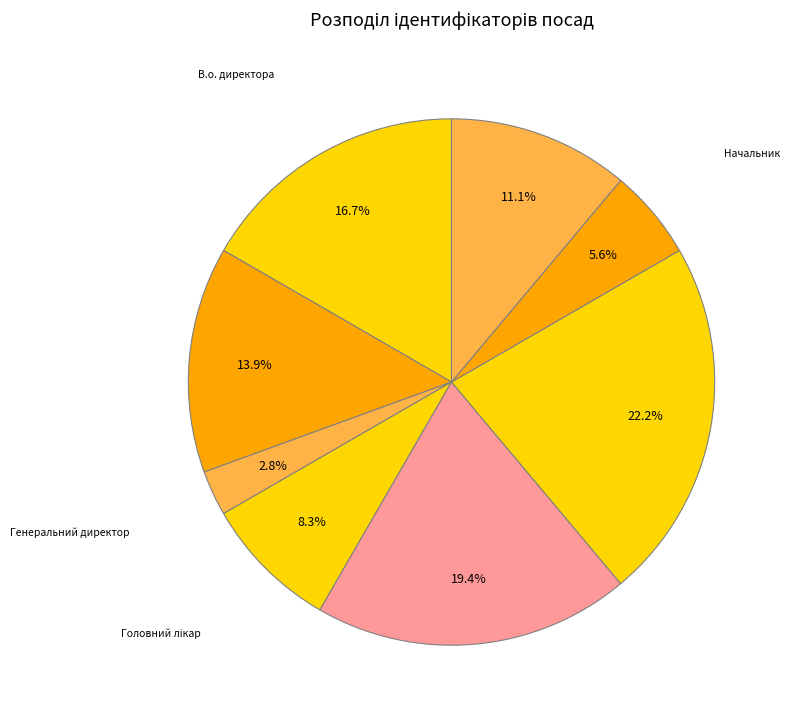

What is the ratio of the value at Ректор to the value at Начальник?

2.0